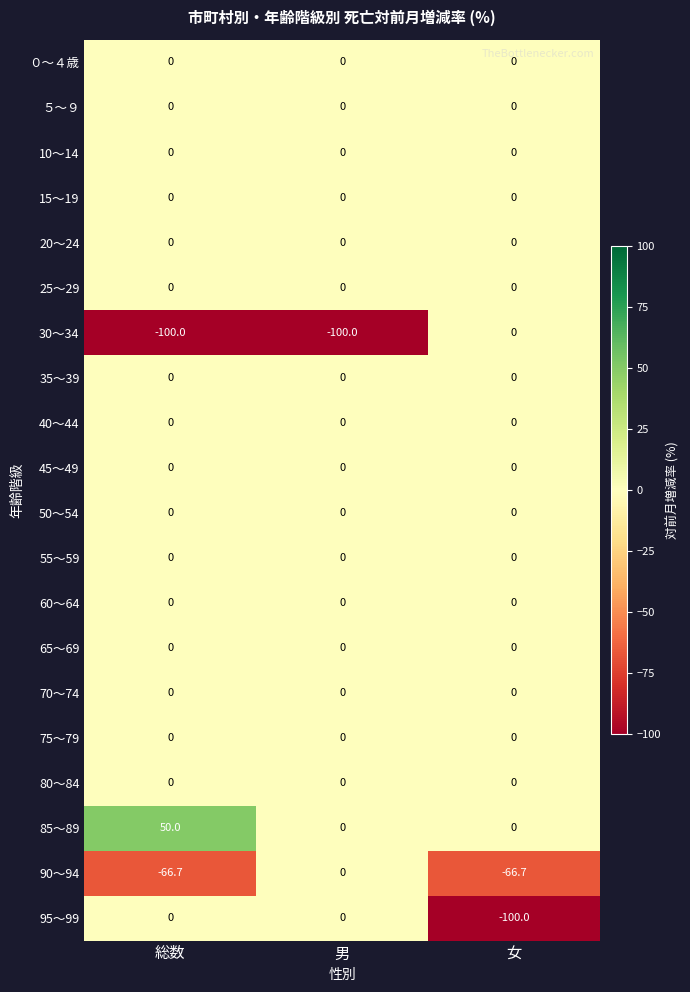

Which category has the highest value across all series?

総数